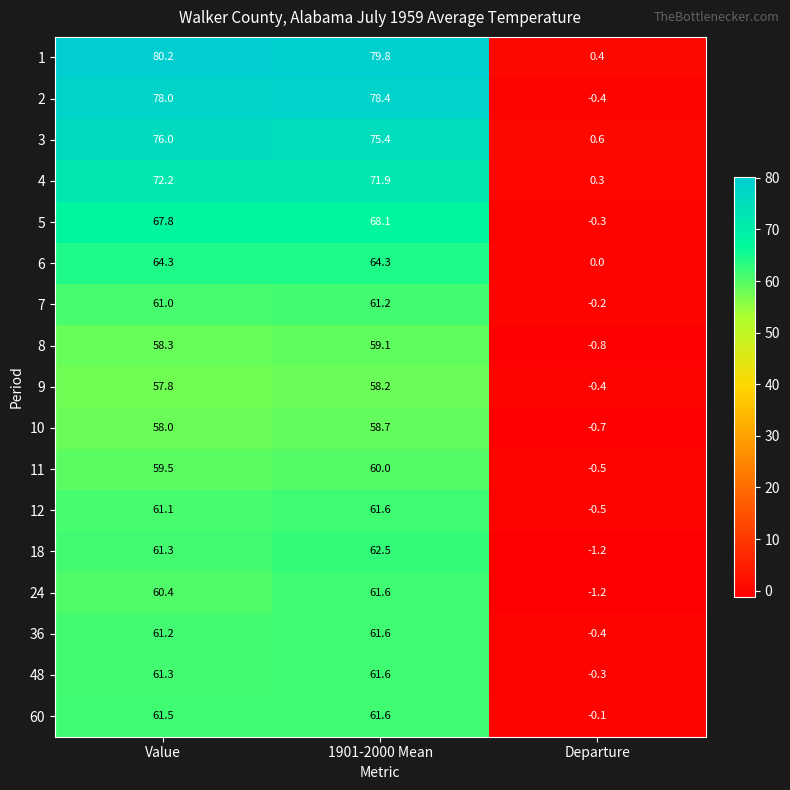

What is the spread (max minus min) of values at 1901-2000 Mean?

21.6